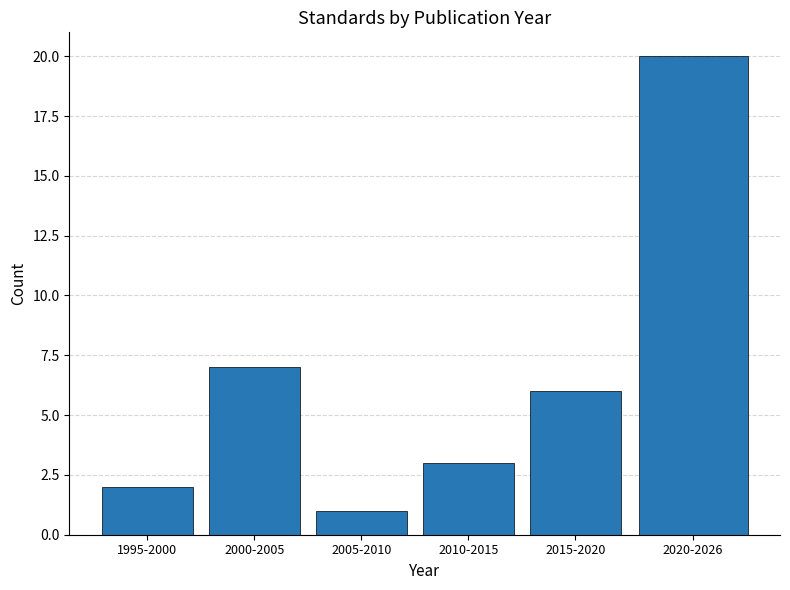

Reading left to right, list all the values displayed in this chart.

2	7	1	3	6	20